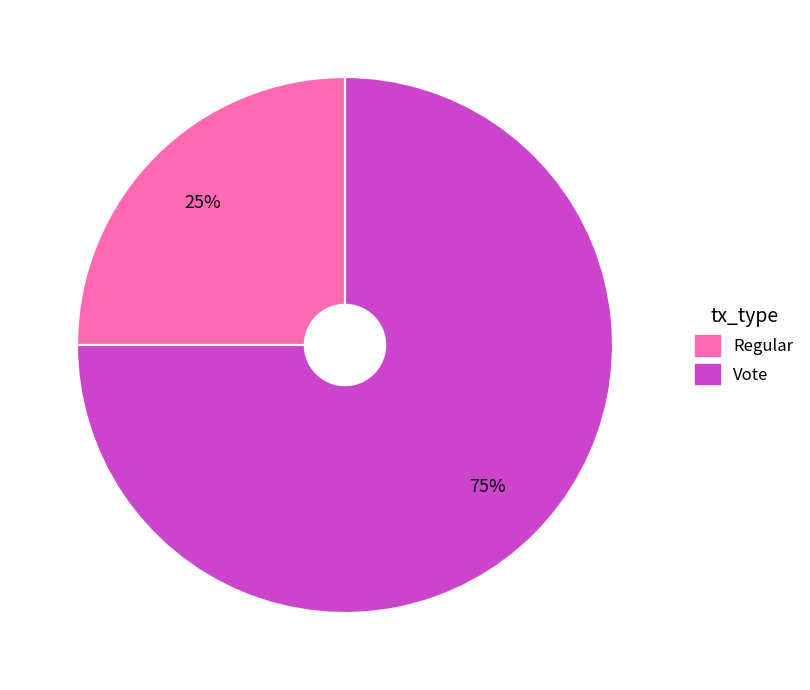

Which category has the biggest portion of the pie?

Vote